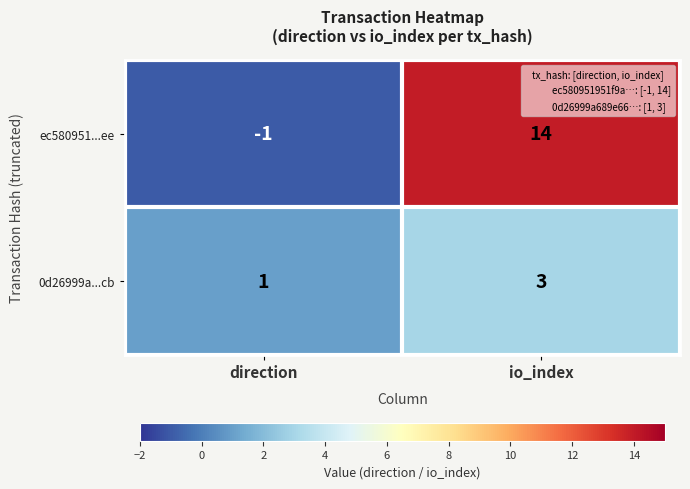

Which label corresponds to the smallest value in the chart?

direction